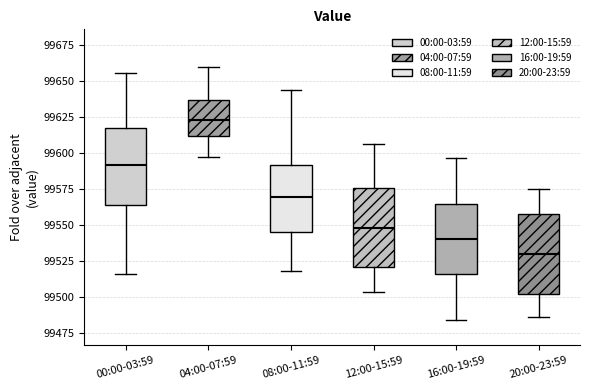

Which box has the lowest median line?

20:00-23:59